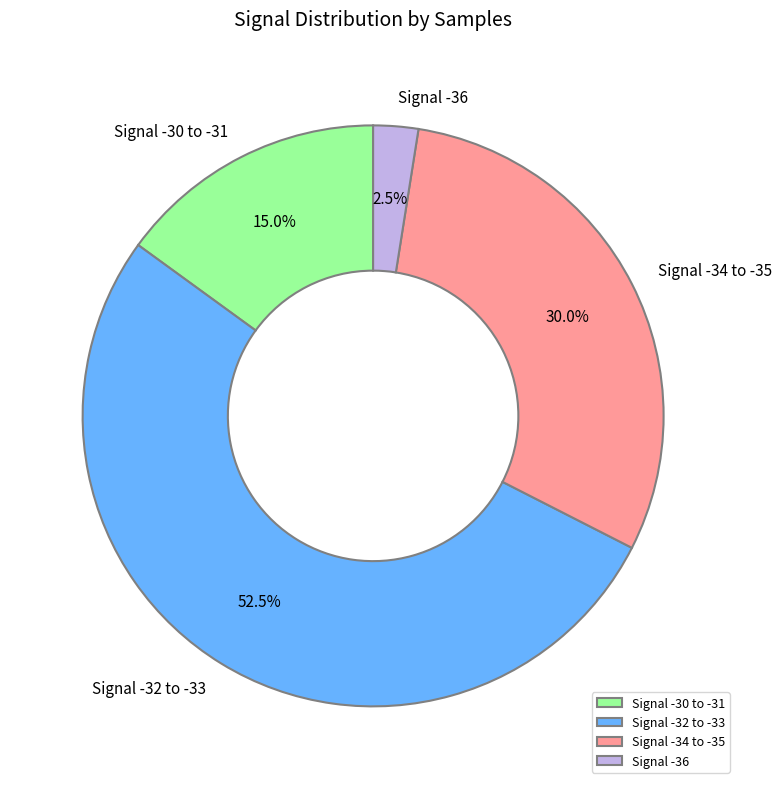

What is the ratio of the value at Signal -32 to -33 to the value at Signal -30 to -31?

3.5